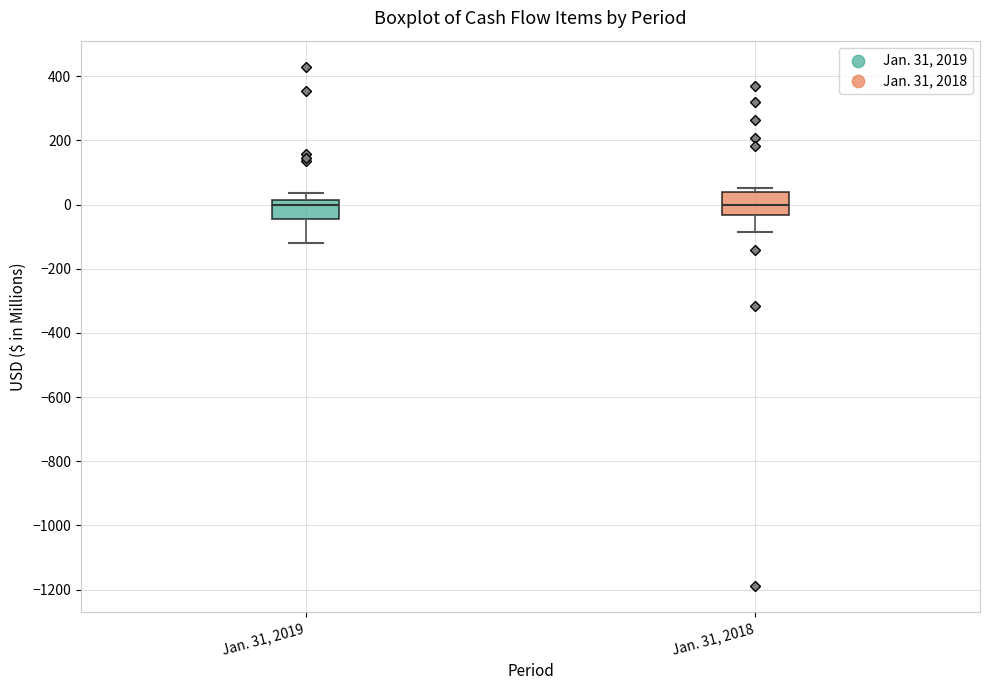

Reading left to right, read every box against the y-axis: the position of its median line, the range the box covers, and the ends of its whiskers. The values are not printed on the chart, so give them approximately, as read against the axis.

Jan. 31, 2019: median 0, box -40 to 20, whiskers -120 to 40
Jan. 31, 2018: median 0, box -40 to 40, whiskers -80 to 60